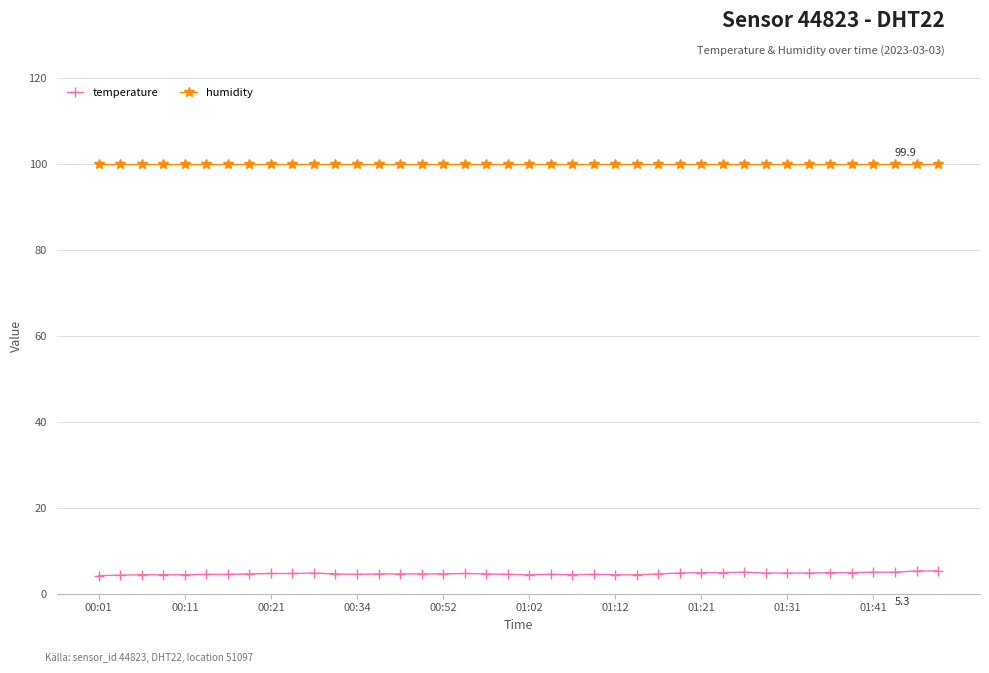

What is the sum of all temperature values?

186.4